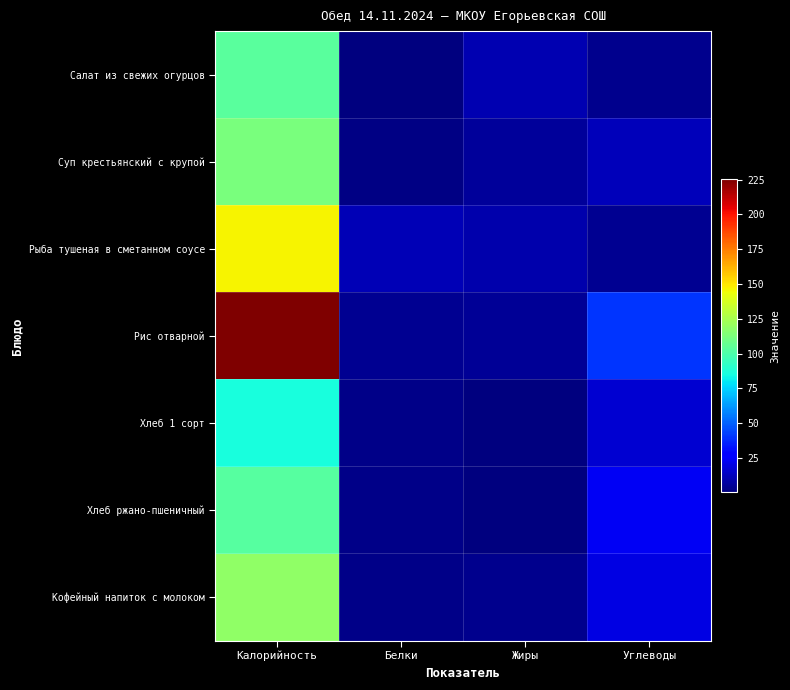

Which label corresponds to the largest value in the chart?

Калорийность